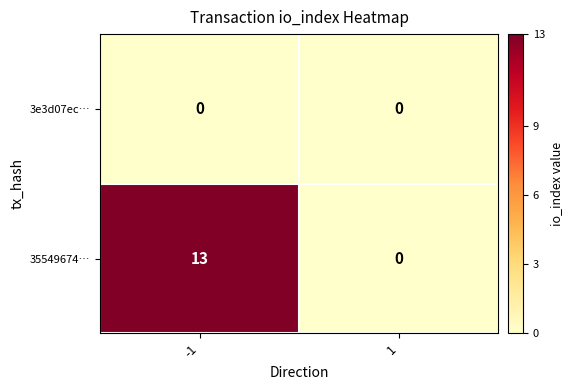

What is the highest value of the 35549674… series?

13